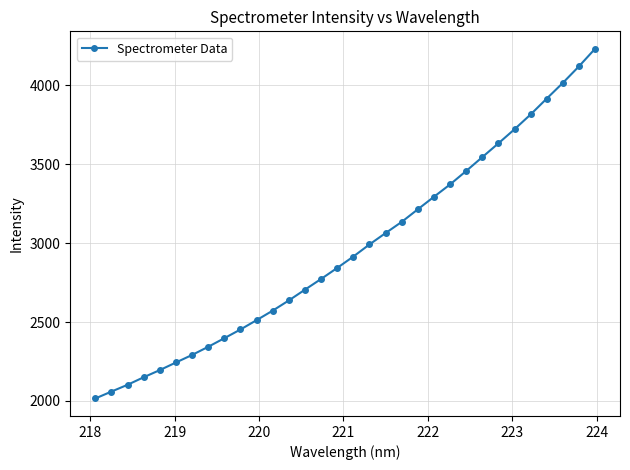

Is this an area chart (filled region under the line)?

No